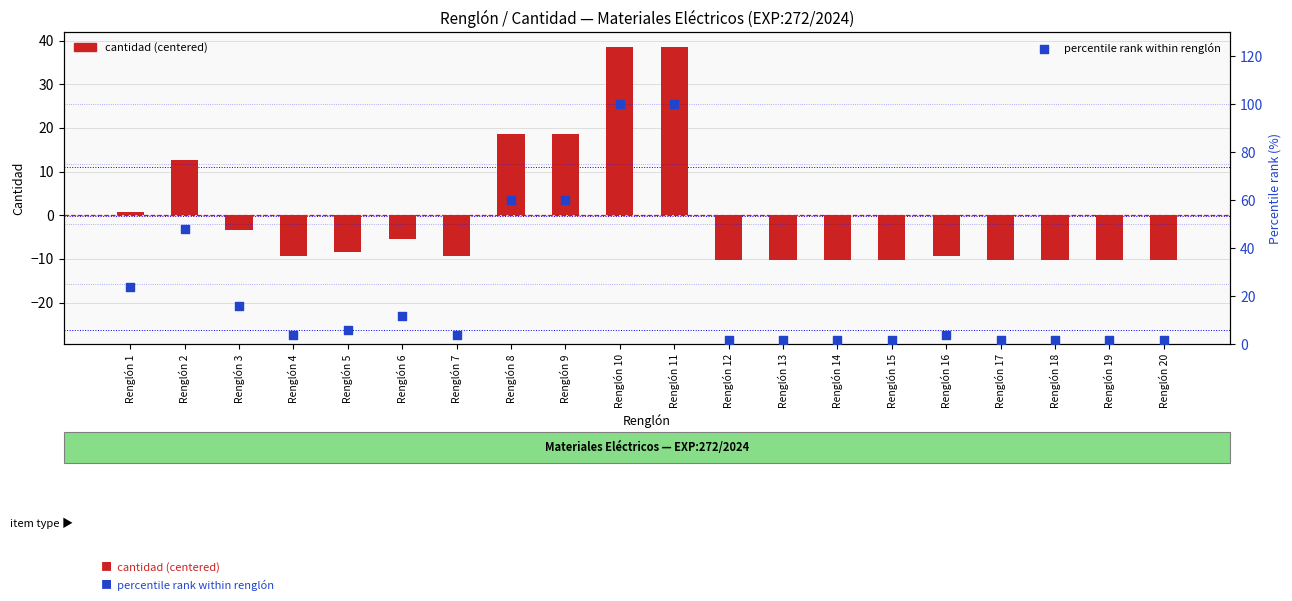

Which series reaches the minimum Y coordinate?

cantidad (centered)